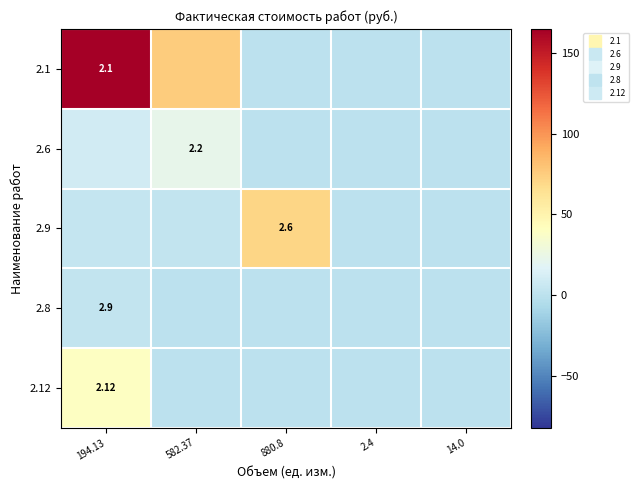

Is it true that 2.8 equals 0.1 at 2.4?

True